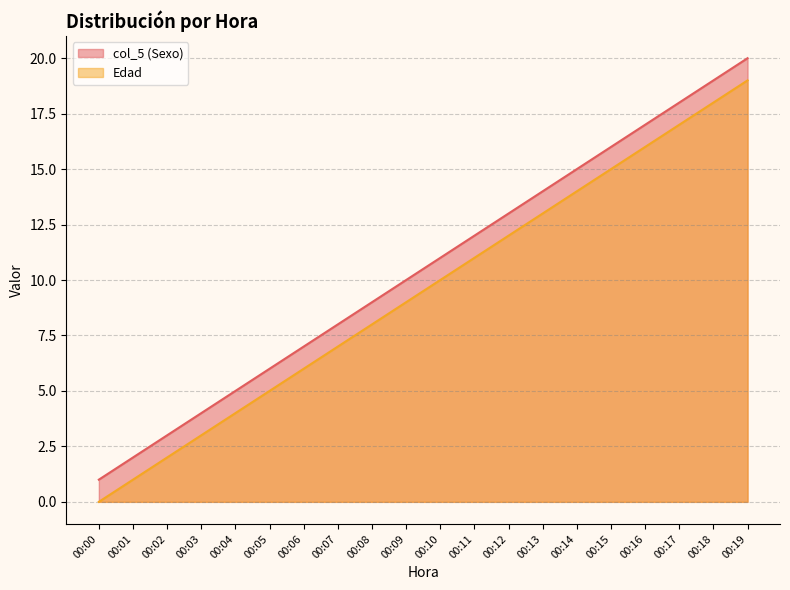

Is it true that col_5 (Sexo) equals 13 at 00:12?

True